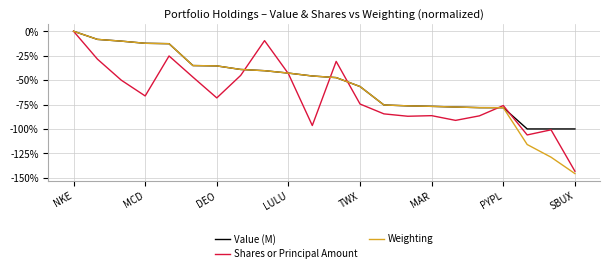

How many lines are shown in the chart?

3